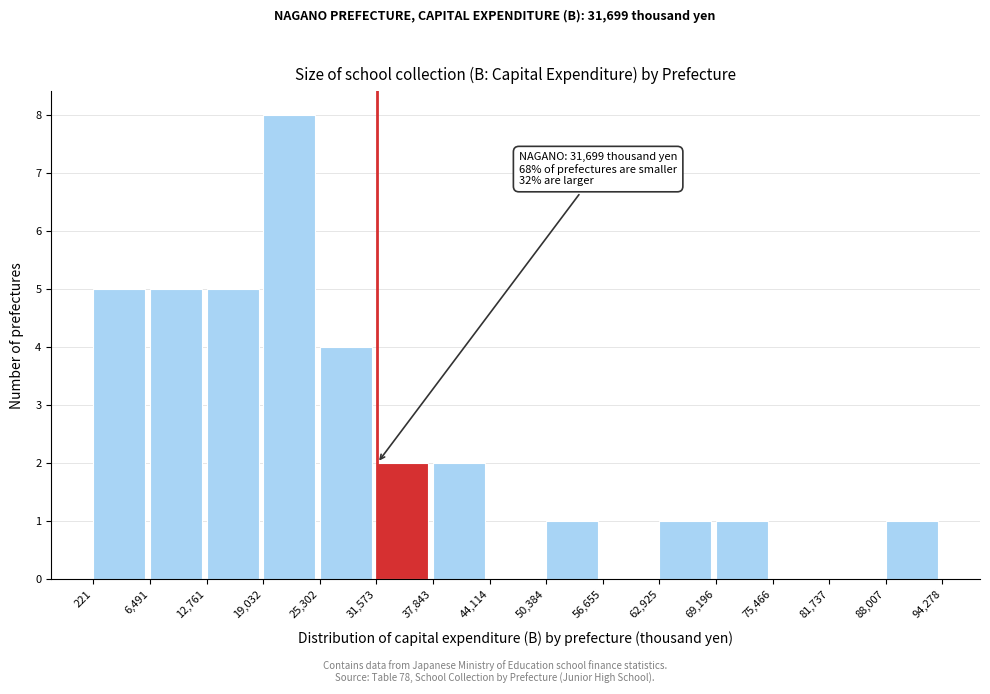

Which range on the x-axis has the tallest bar?

19,032 to 25,302